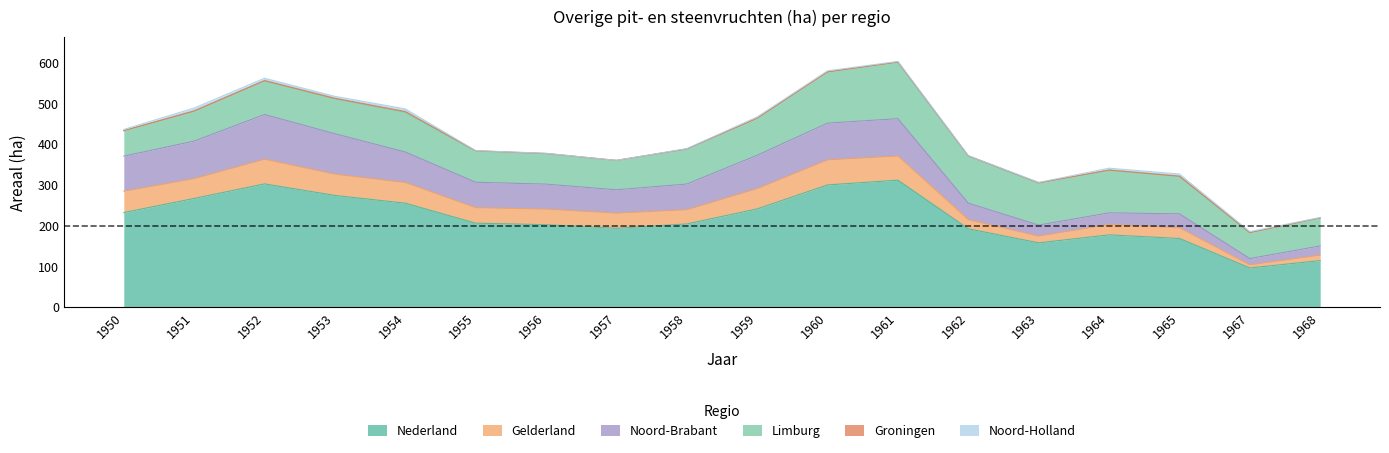

At which category does Noord-Holland reach its first local peak?

1951